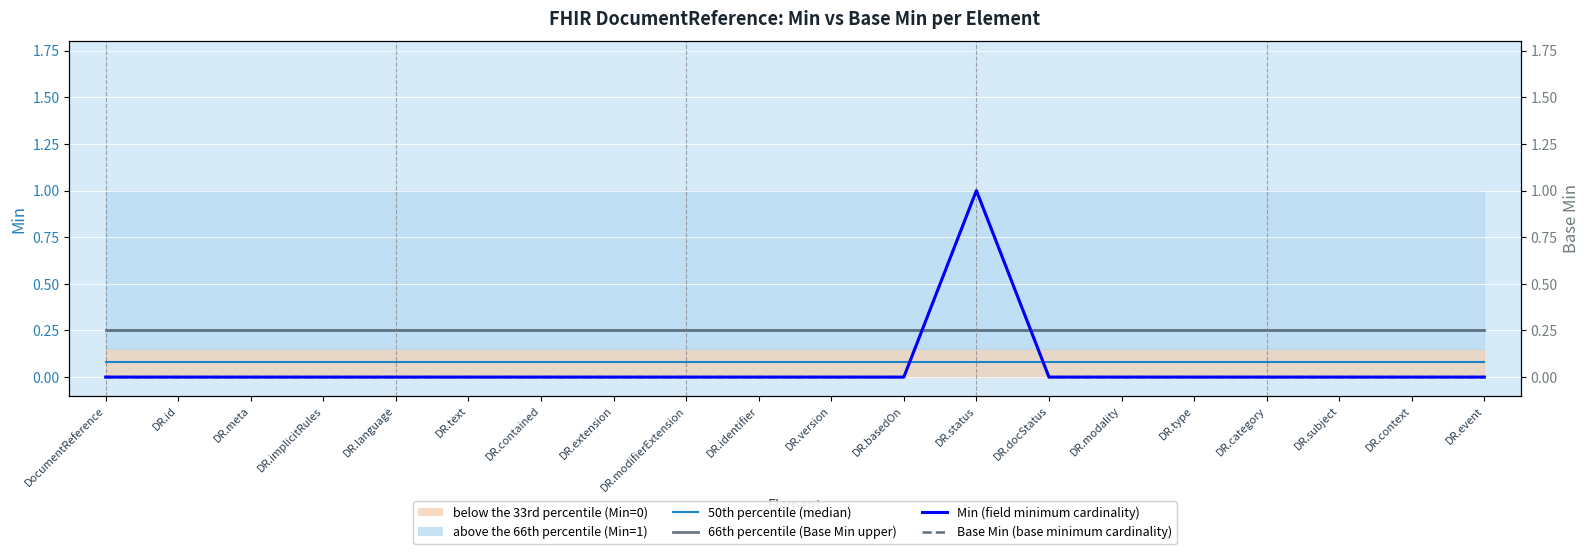

Is the value of Base Min (base minimum cardinality) at DR.modifierExtension greater than the value of 50th percentile (median) at DR.category?

No